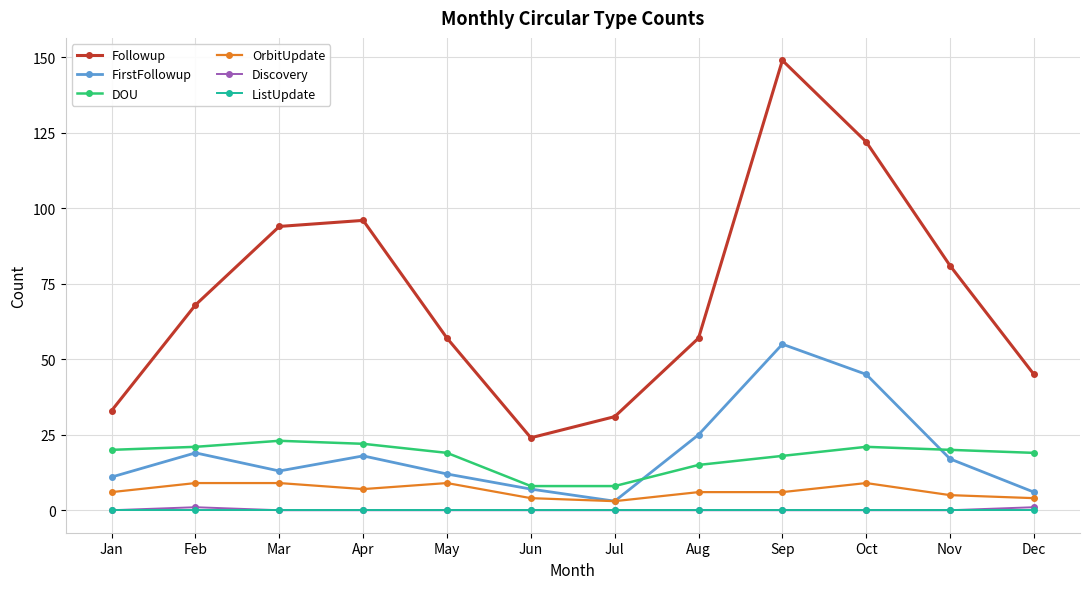

What is the average value of the FirstFollowup series?

19